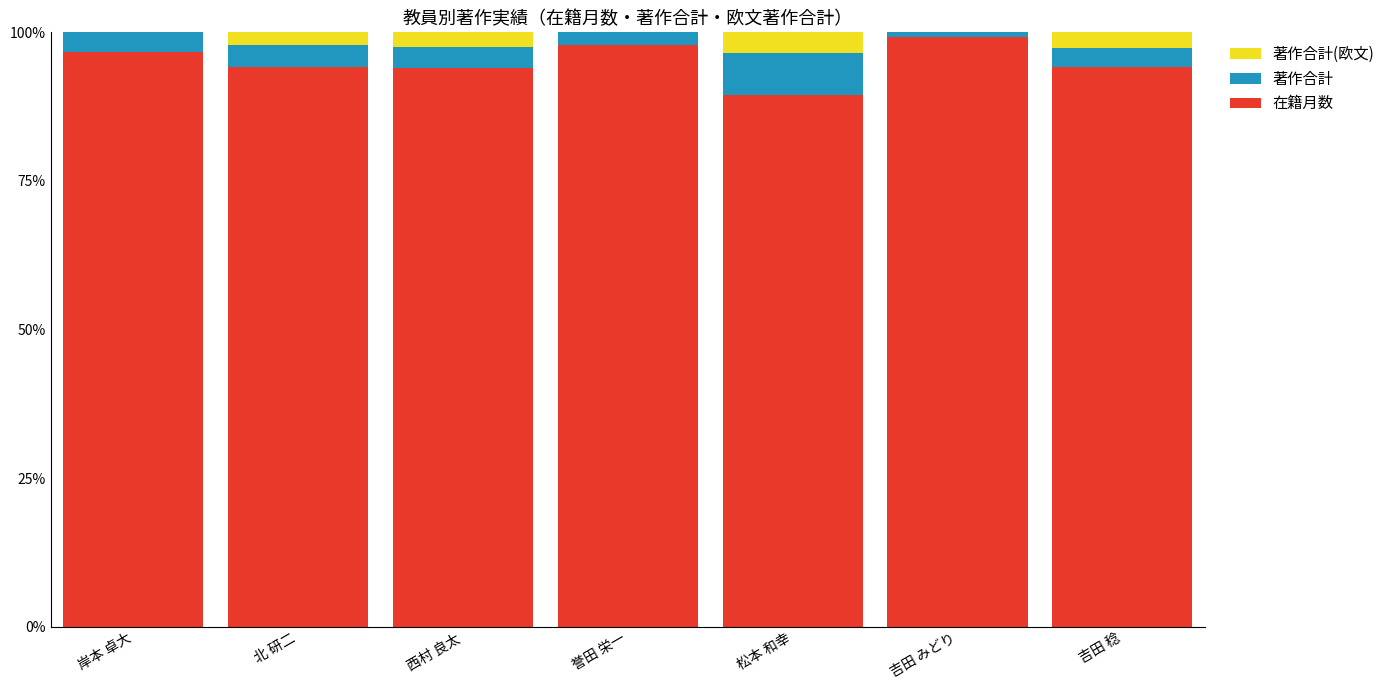

What is the sum of the 在籍月数 values at 北 研二 and 吉田 稔?

188.3